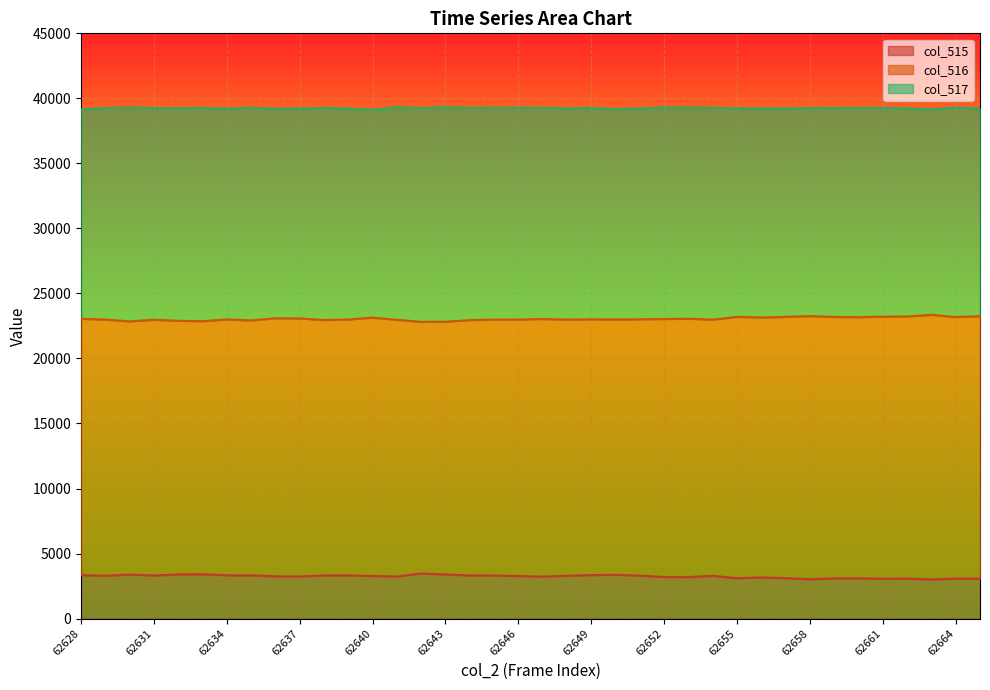

Which series has the largest total across all categories?

col_517